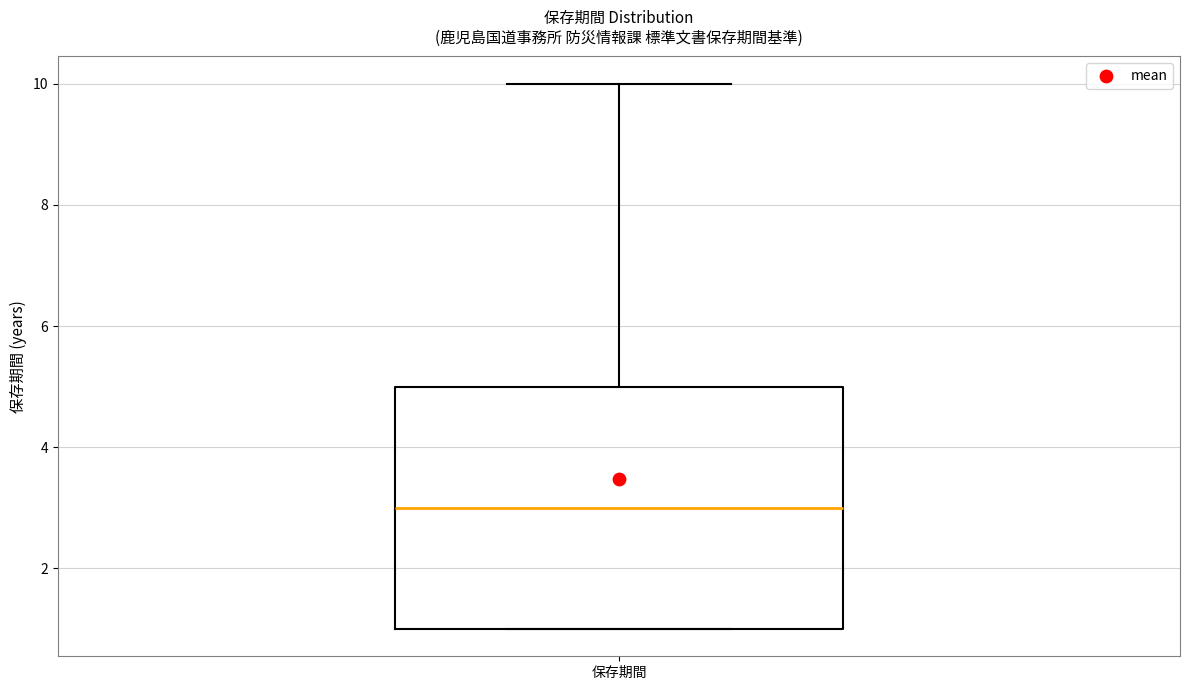

Transcribe this box plot: give where the median line is, the range the box spans, and where the two whiskers end, as read against the y-axis. The values are not printed on the chart, so give them approximately, as read against the axis.

median 3, box 1 to 5, whiskers 1 to 10